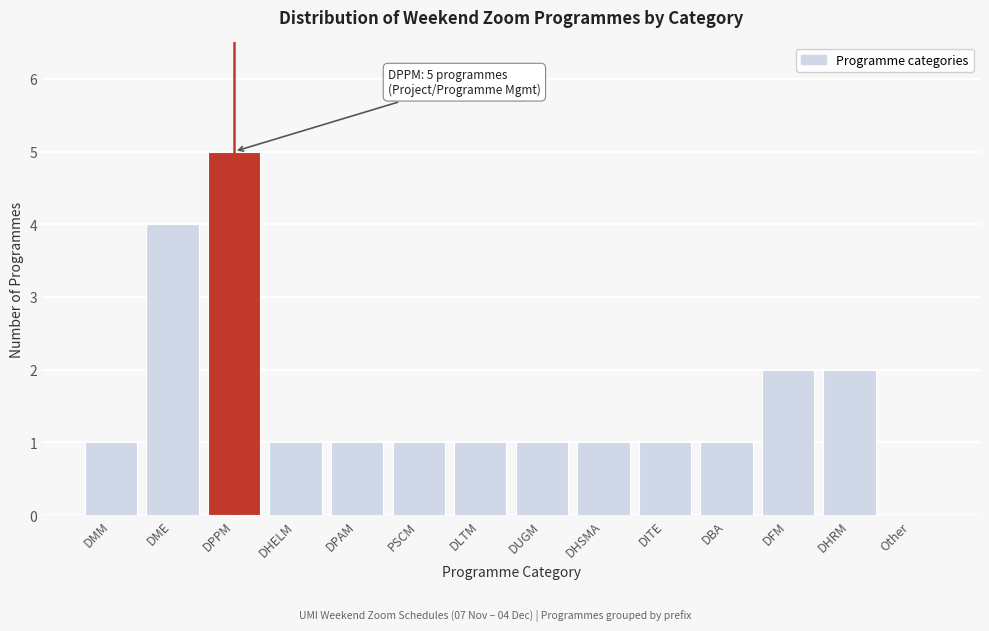

Reading left to right, list all the values displayed in this chart.

DMM=1	DME=4	DPPM=5	DHELM=1	DPAM=1	PSCM=1	DLTM=1	DUGM=1	DHSMA=1	DITE=1	DBA=1	DFM=2	DHRM=2	Other=0